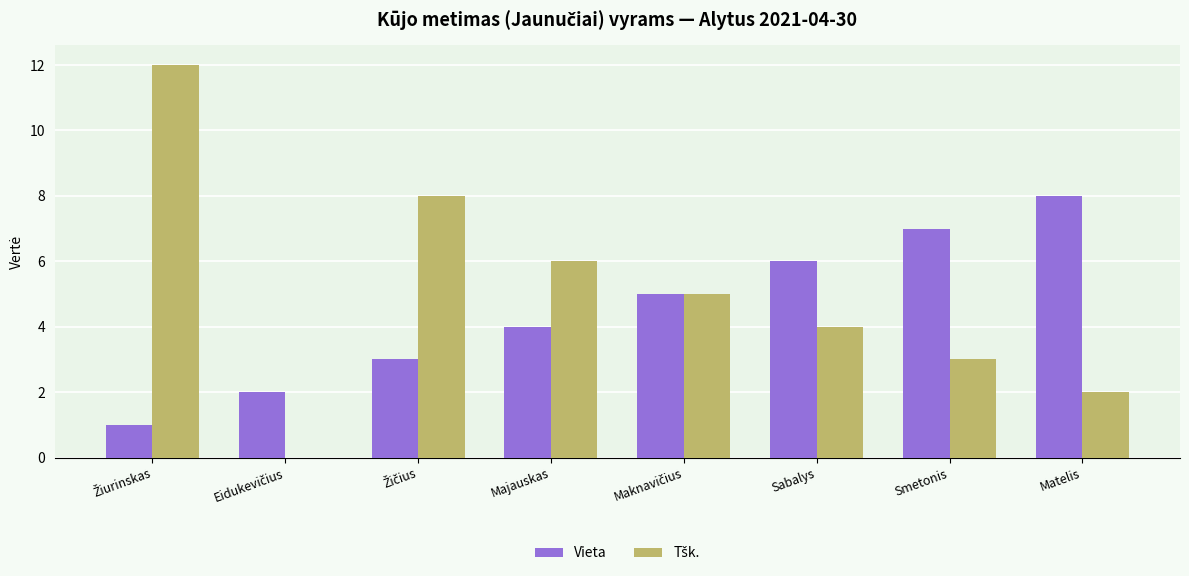

How many groups of bars are there?

8